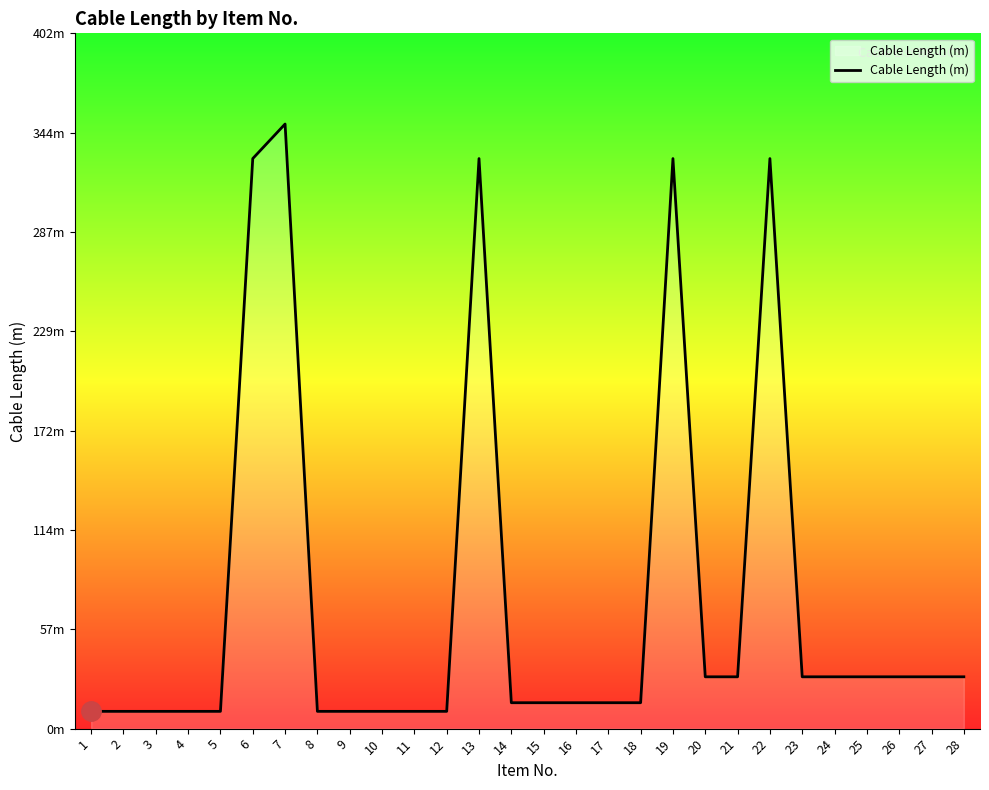

Is this an area chart (filled region under the line)?

Yes